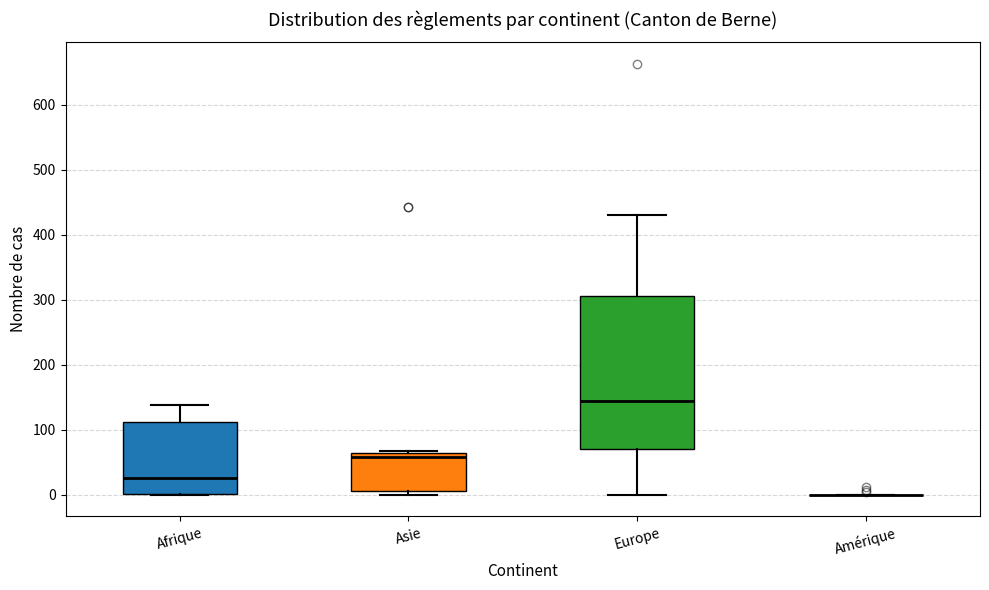

Which box is the tallest, from its lower edge to its upper edge?

Europe